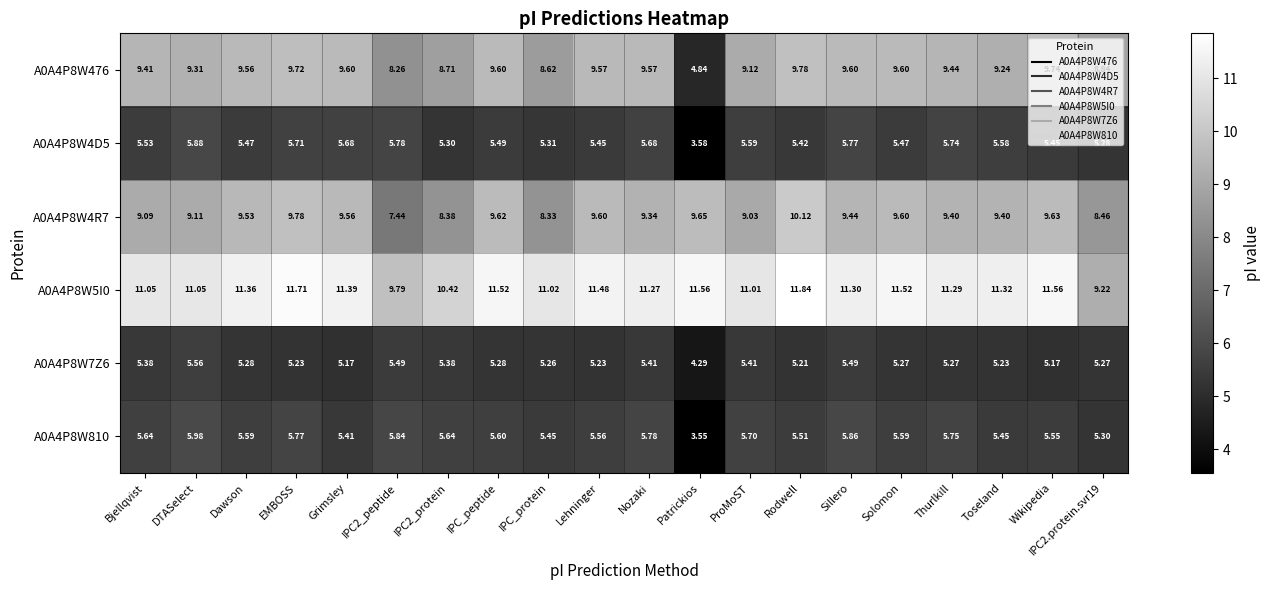

What is the total value across all series at IPC_peptide?

47.1